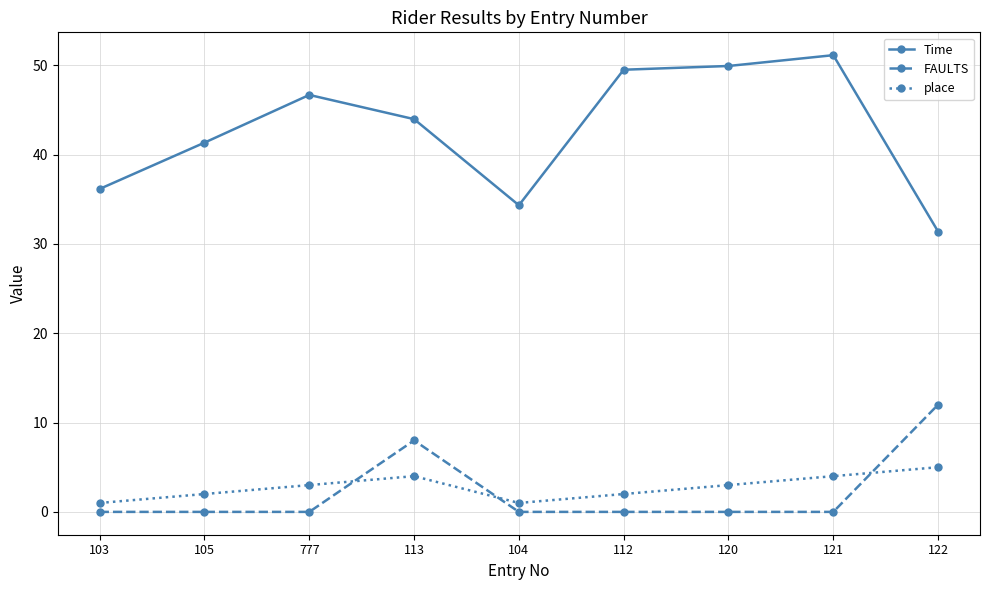

What is the lowest value of the place series?

1.0